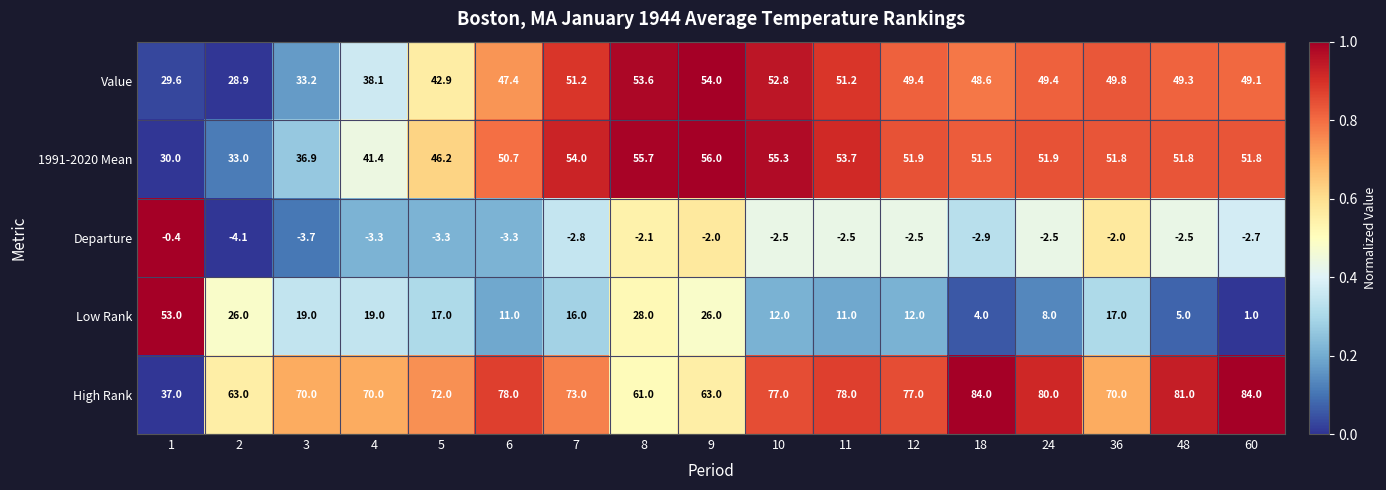

Between 3 and 6, which series saw the biggest shift?

Value